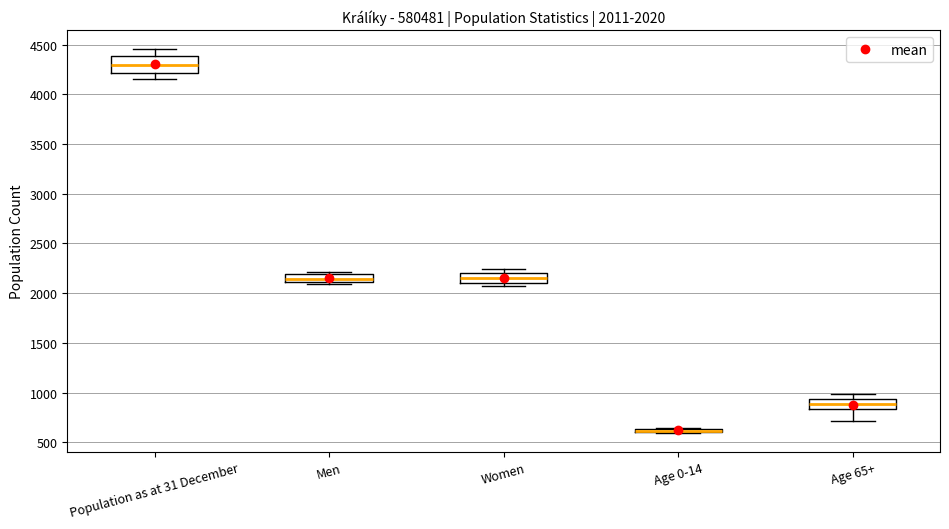

Which box is the tallest, from its lower edge to its upper edge?

Population as at 31 December